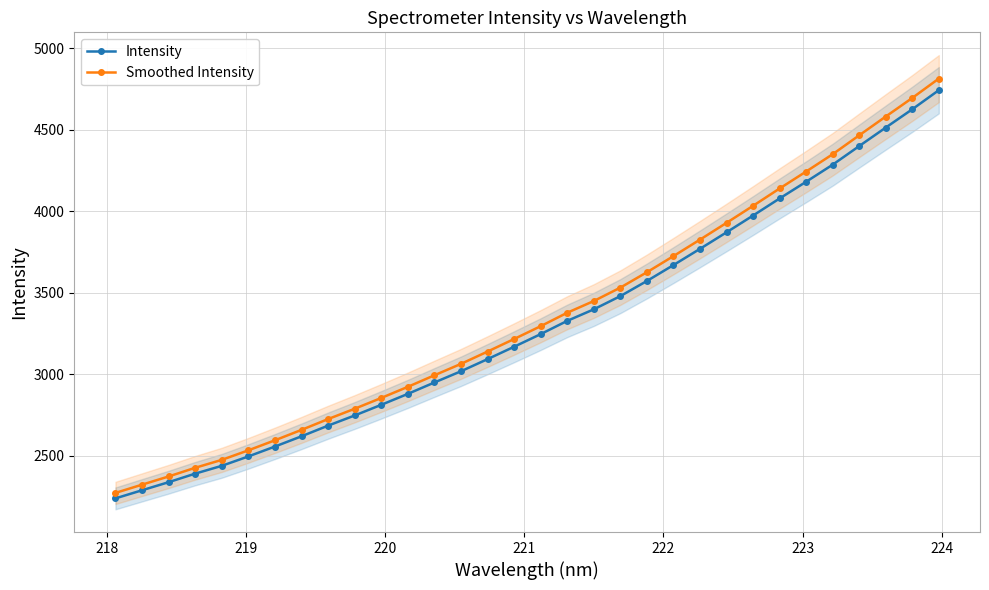

Does the chart have visible grid lines?

Yes